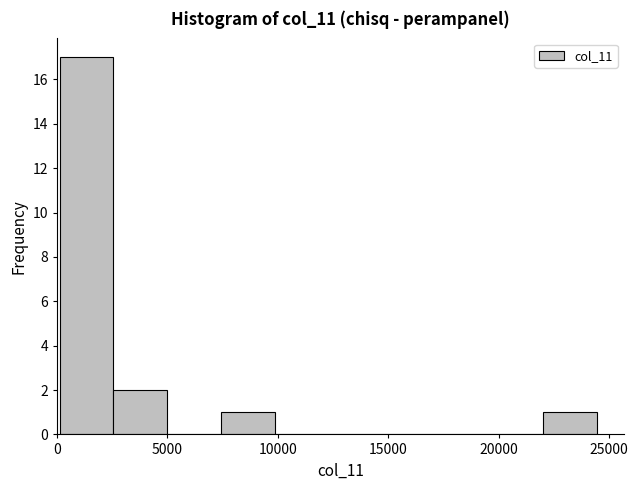

Over which range of the x-axis is the bar tallest?

0 to 2500